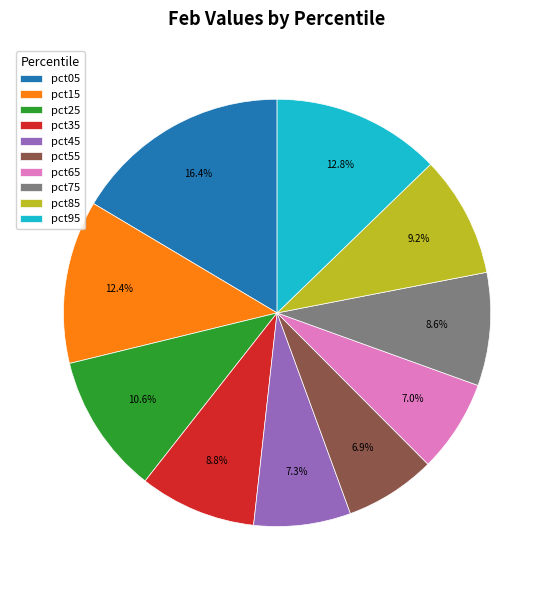

Which category has the biggest portion of the pie?

pct05